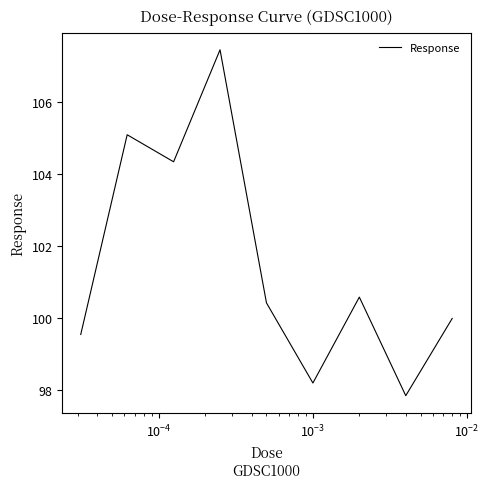

What is the minimum value shown in the chart?

97.8